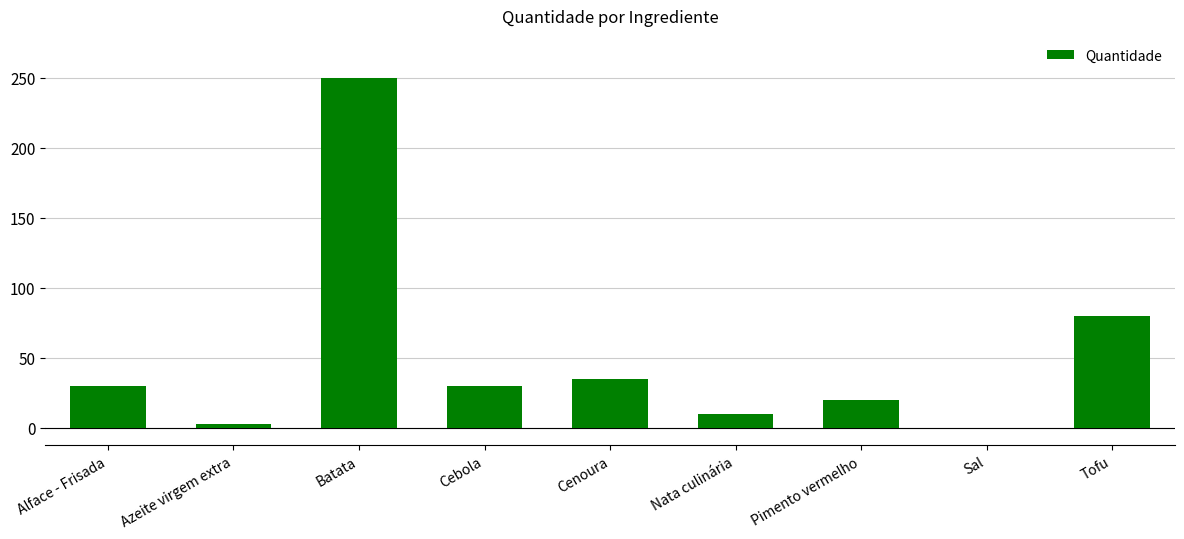

What is the average value?

50.9